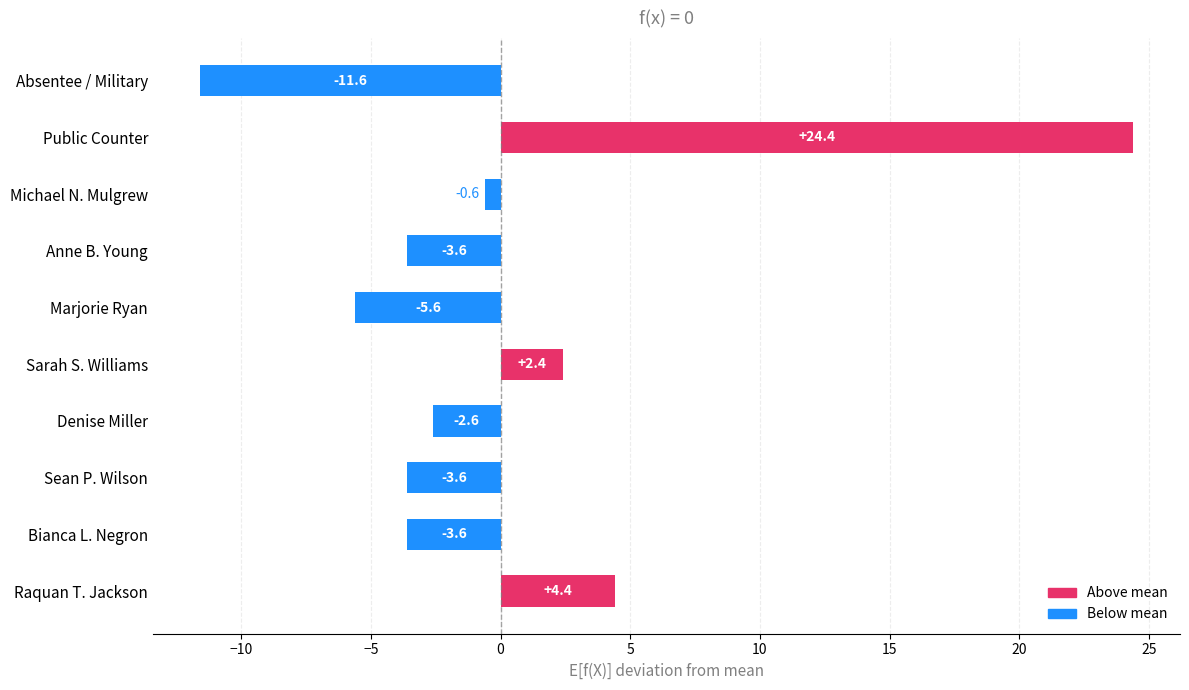

True or false: the data shows -2.6 at Denise Miller.

True